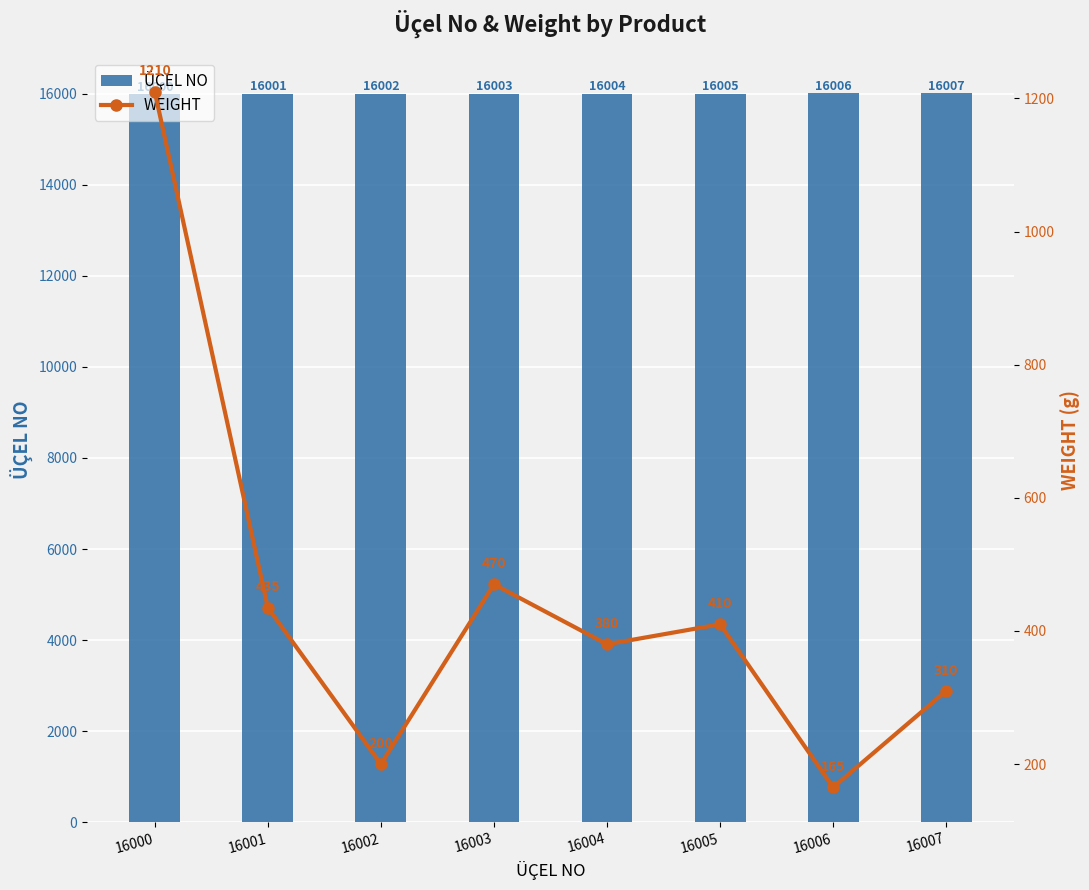

Is it true that ÜÇEL NO equals 16001 at 16001?

True